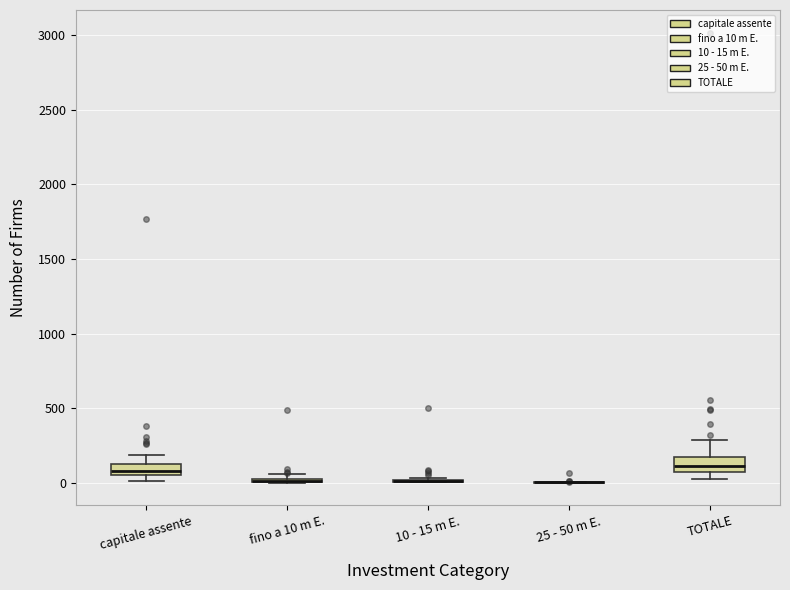

Where is the lower edge of the box for fino a 10 m E. on the y-axis? The values are not printed on the chart, so give them approximately, as read against the axis.

0